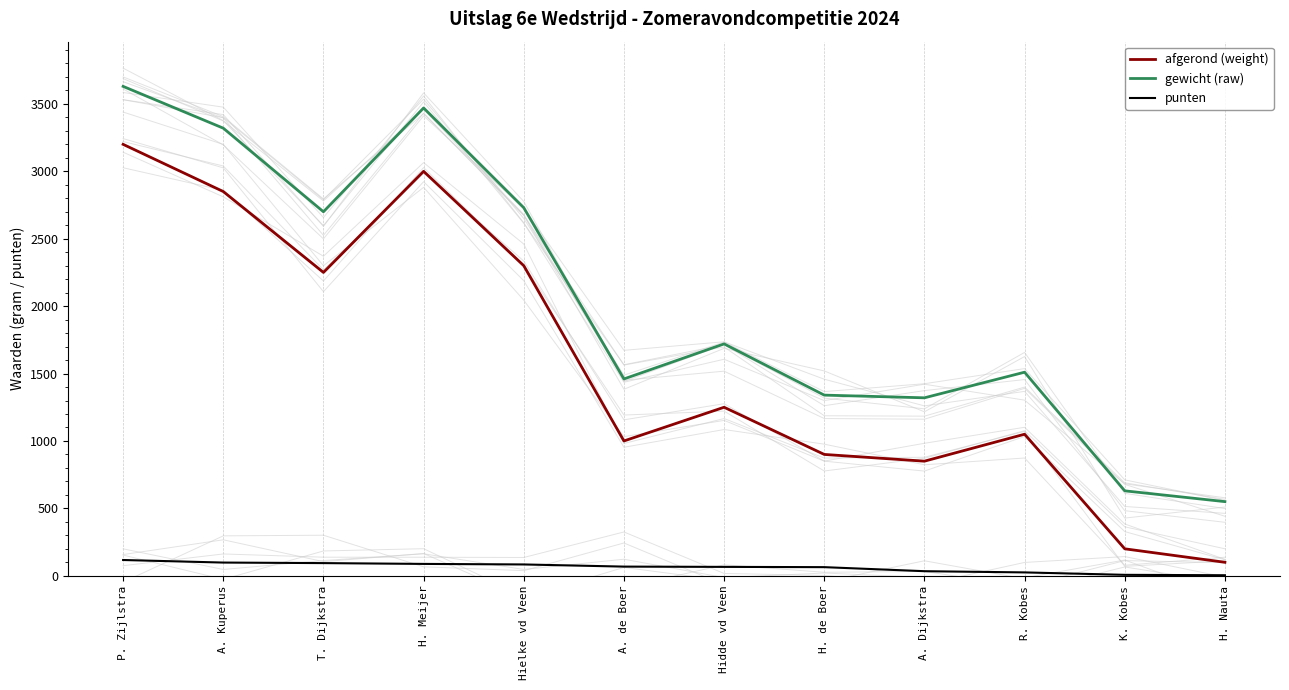

What is the value of the punten point at the 12th from the left?

4